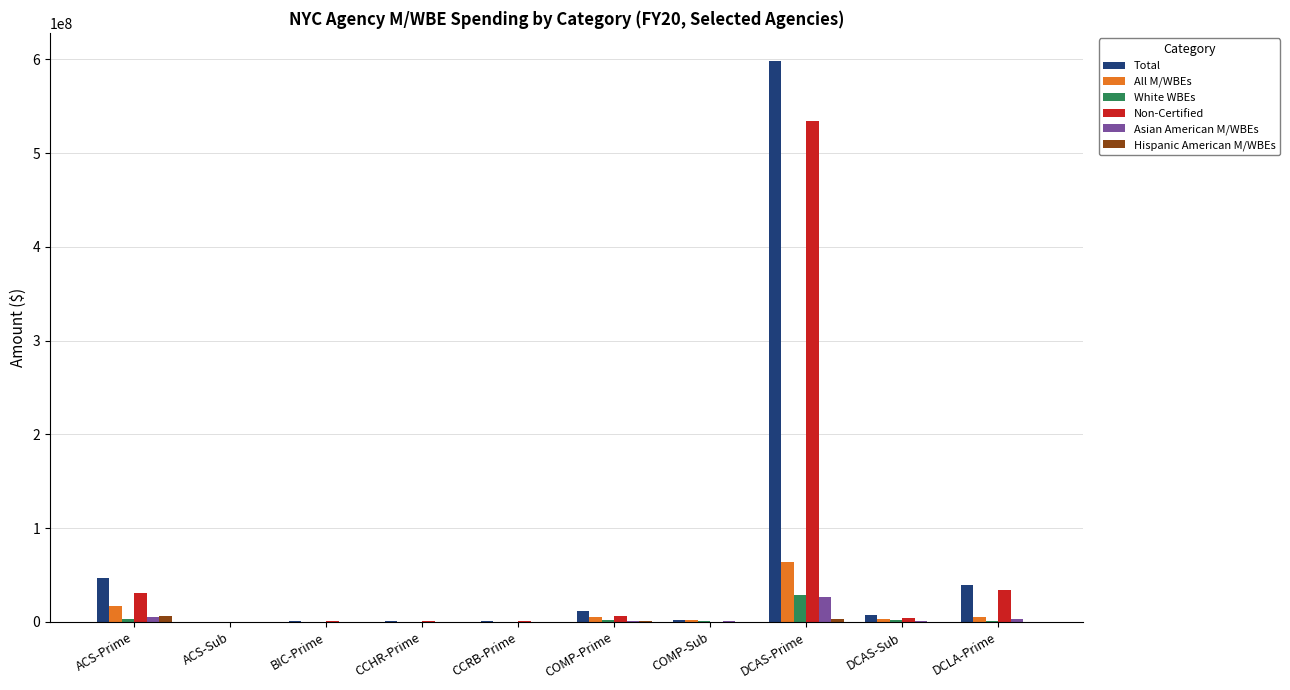

At which category is the sum across all series the highest?

DCAS-Prime